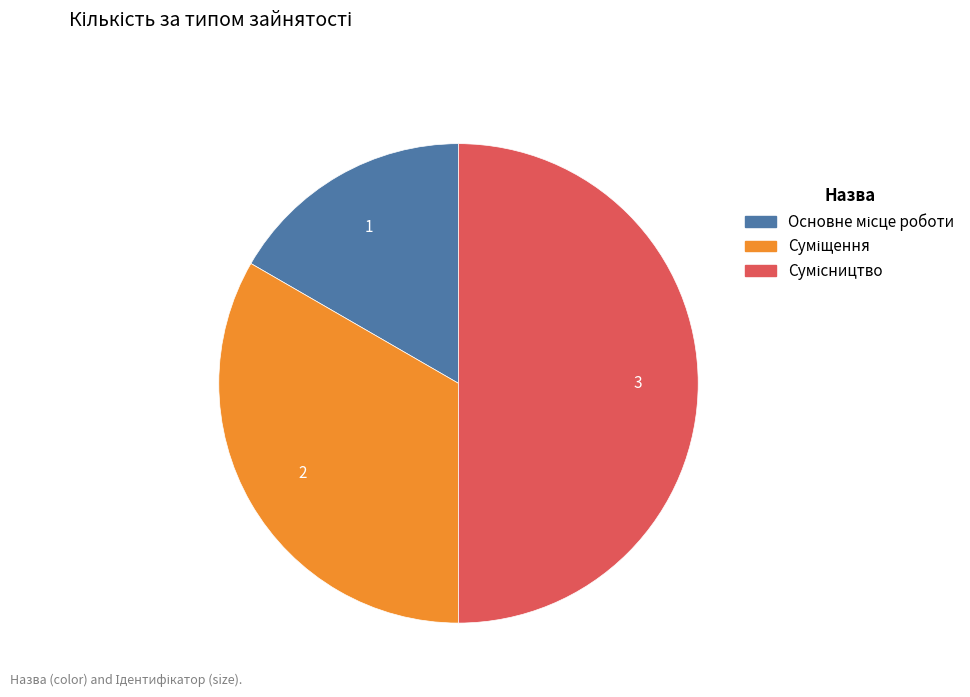

What percentage is the Суміщення slice, to the nearest percent?

33%